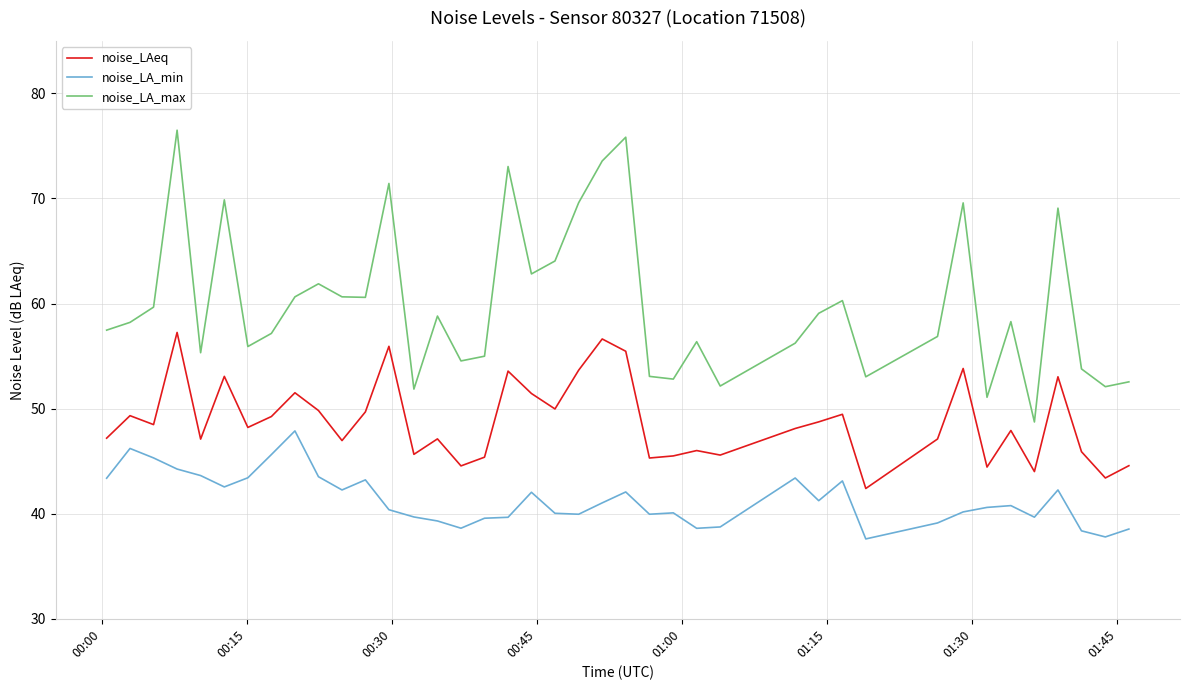

True or false: noise_LAeq and noise_LA_max intersect in this chart.

False